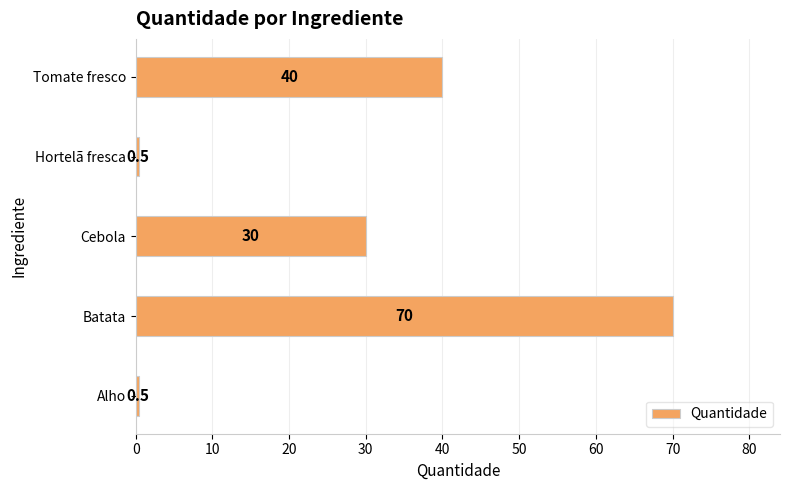

What is the maximum value shown in the chart?

70.0